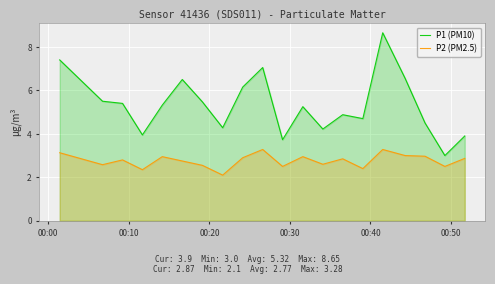

How many values in the P1 (PM10) series are below 5?

9